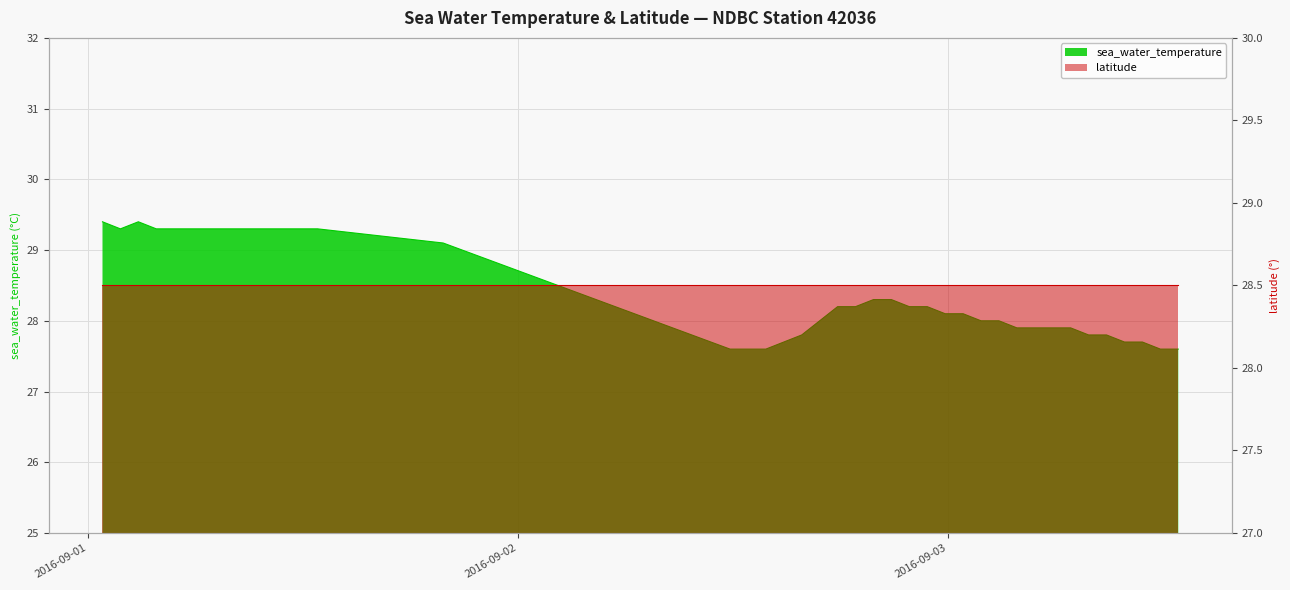

What is the greatest value displayed?

29.4